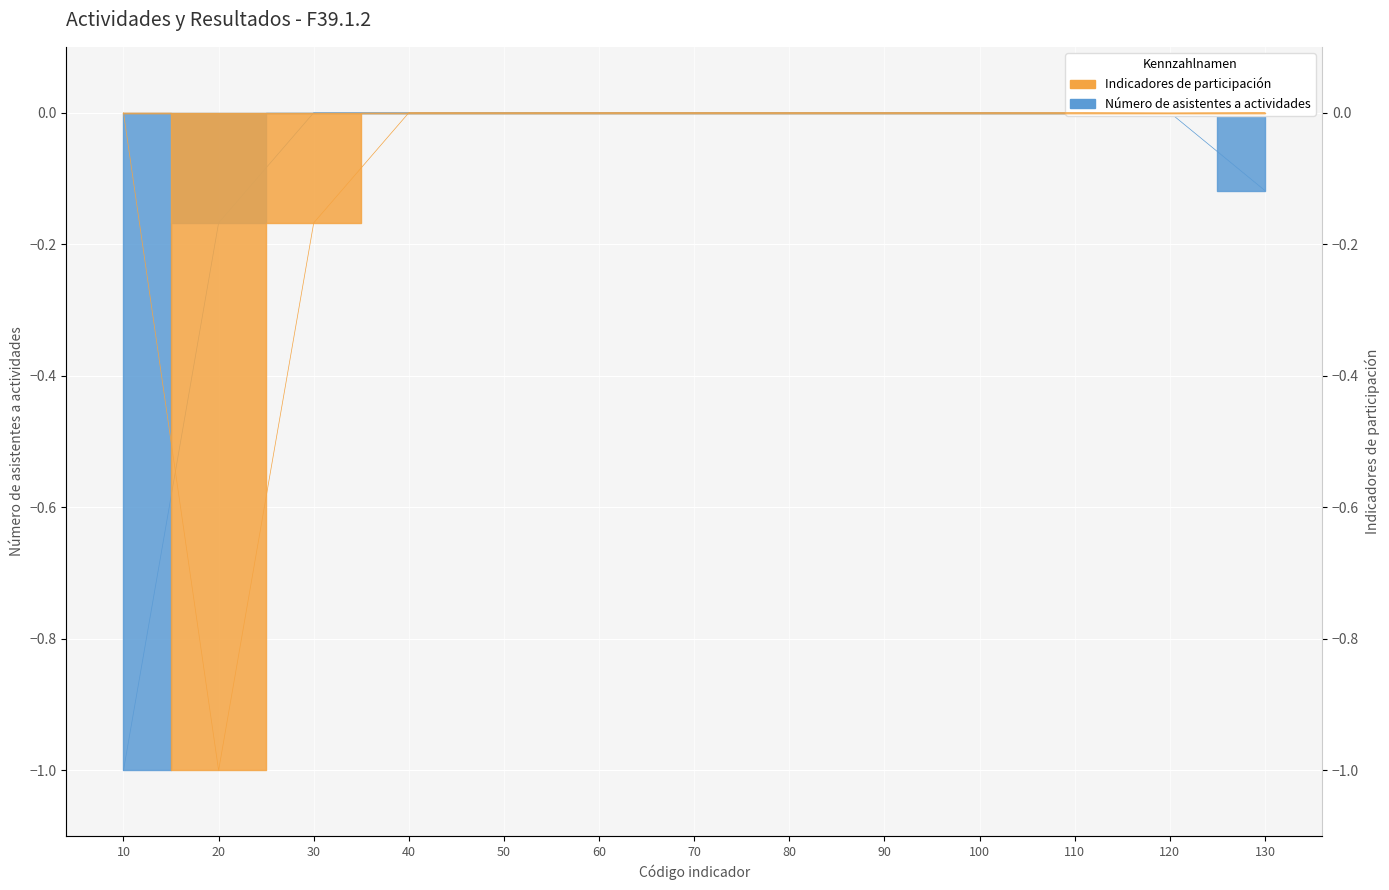

Where is the first local maximum for Número de asistentes a actividades?

30